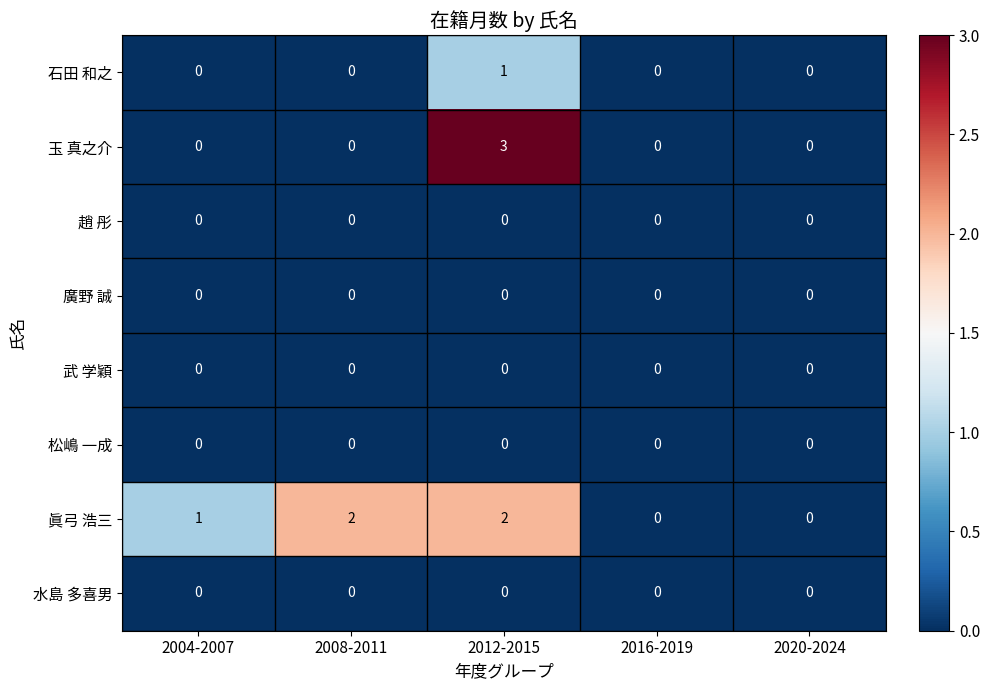

True or false: 眞弓 浩三 has a value of 1 at 2004-2007.

True